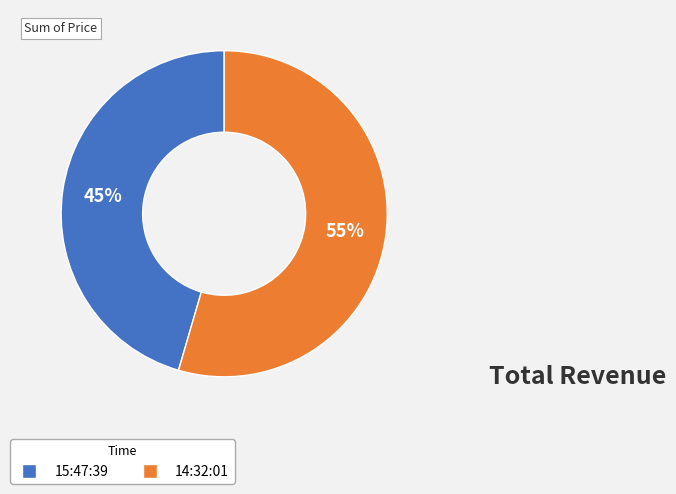

Which category has the biggest portion of the pie?

14:32:01